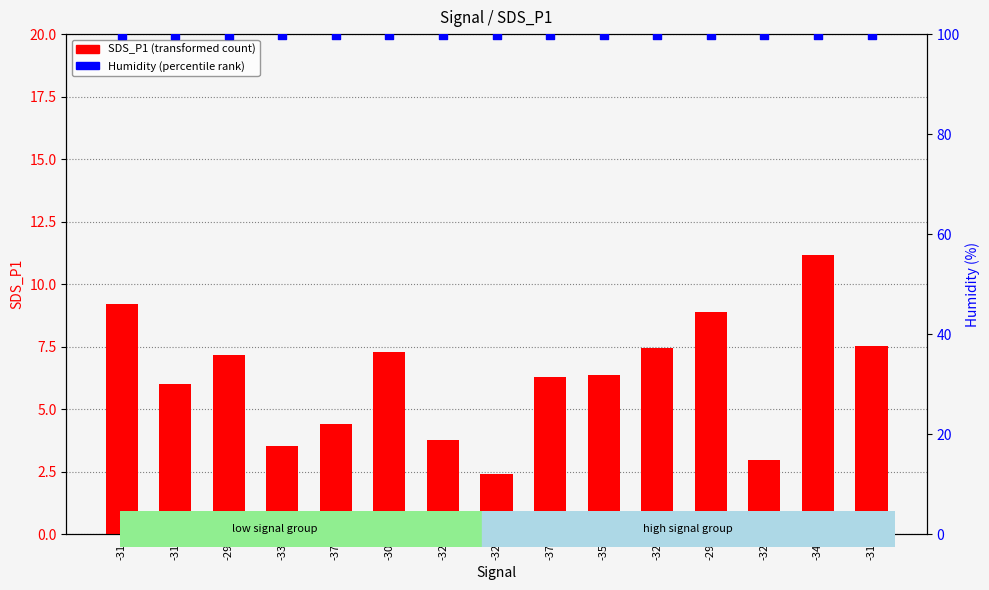

Which series reaches the minimum Y coordinate?

SDS_P1